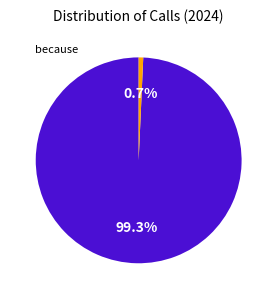

Is there a majority slice in this chart?

Yes